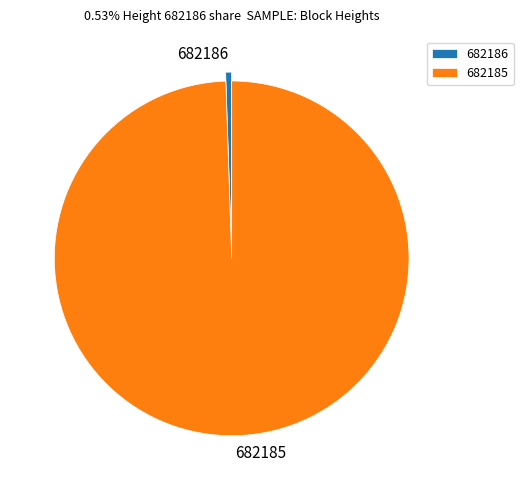

Which has a higher value, 682185 or 682186?

682185